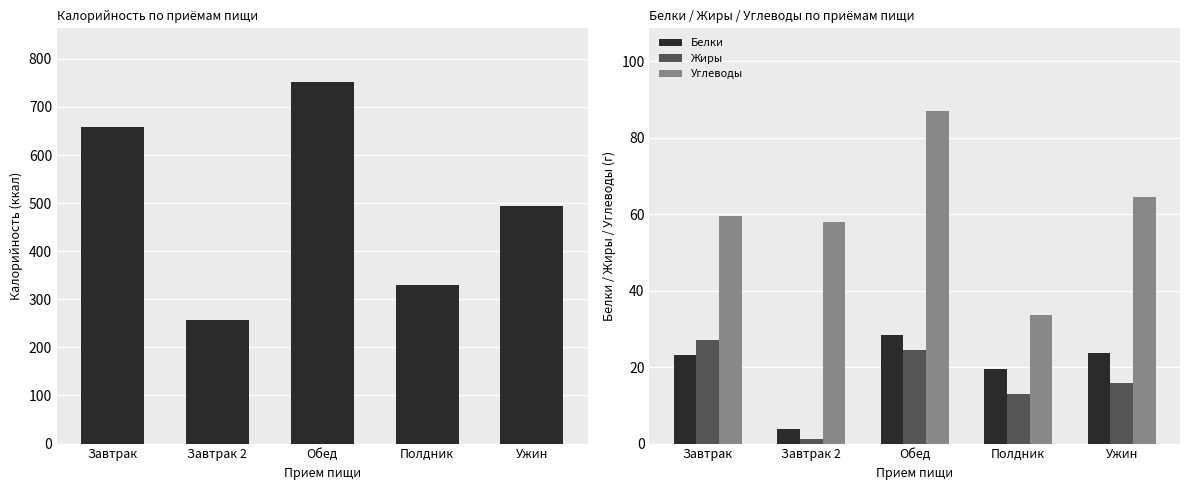

What is the label of the 2nd bar from the left?

Завтрак 2